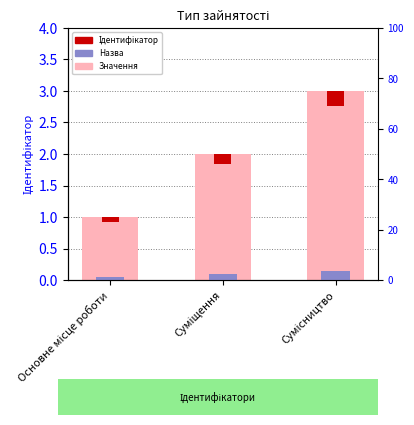

What is the sum of the values at Сумісництво and Суміщення?

5